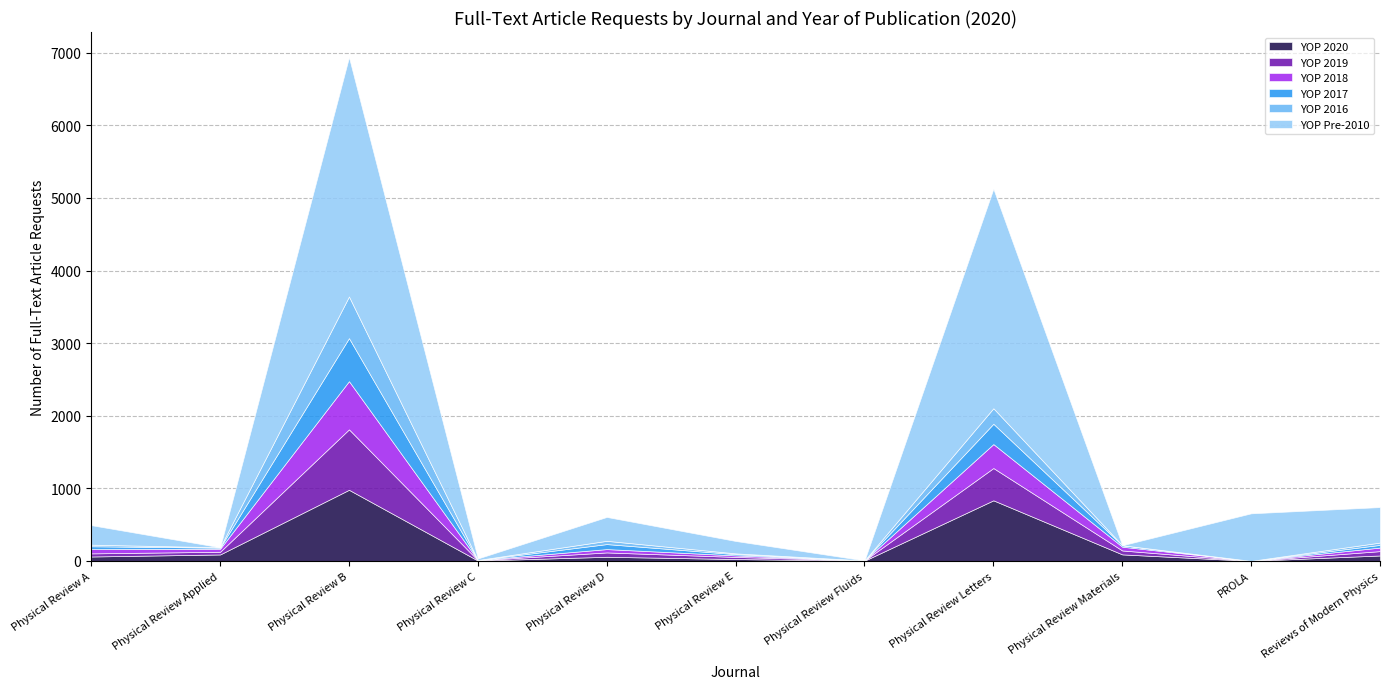

What are all the series names shown in the legend?

YOP 2020, YOP 2019, YOP 2018, YOP 2017, YOP 2016, YOP Pre-2010